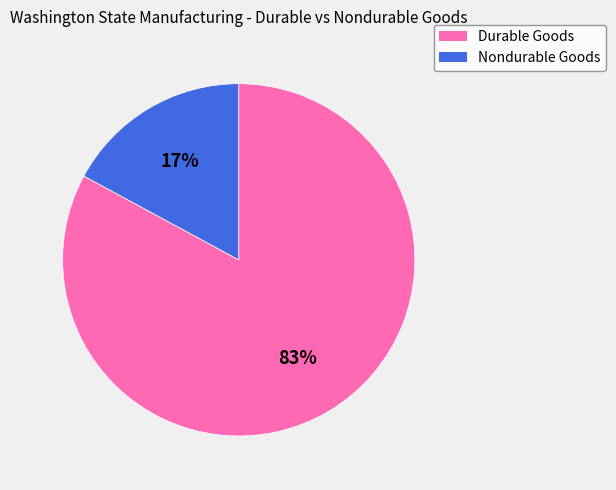

Rank the categories by value from lowest to highest.

Nondurable Goods, Durable Goods